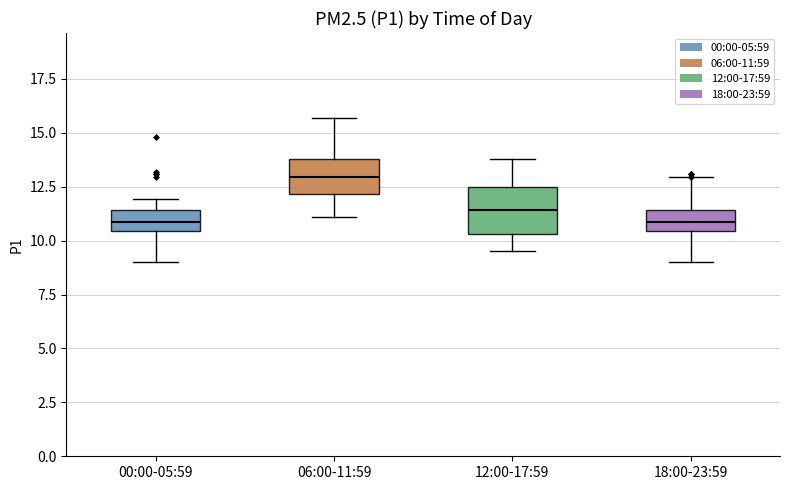

Where does the upper whisker of the box for 06:00-11:59 end on the y-axis? The values are not printed on the chart, so give them approximately, as read against the axis.

15.5